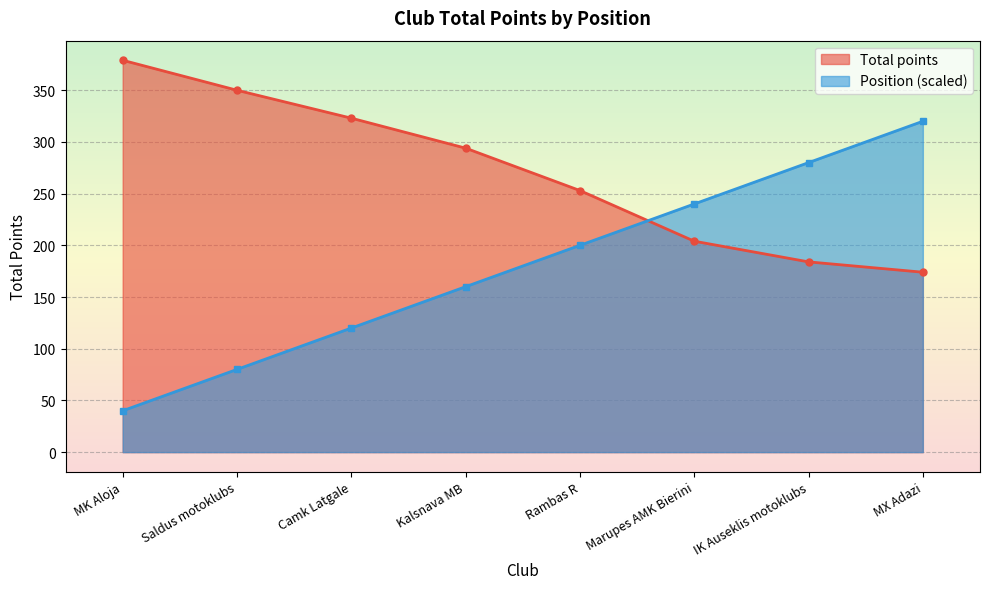

What is the value of the 4th point from the left?

294